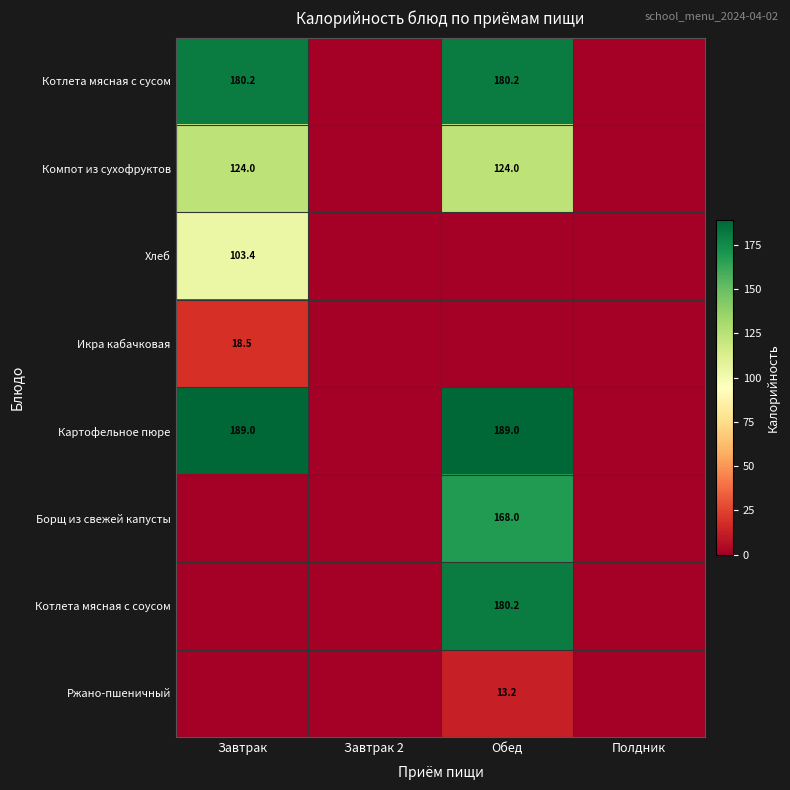

True or false: Картофельное пюре has a value of 111.9 at Обед.

False